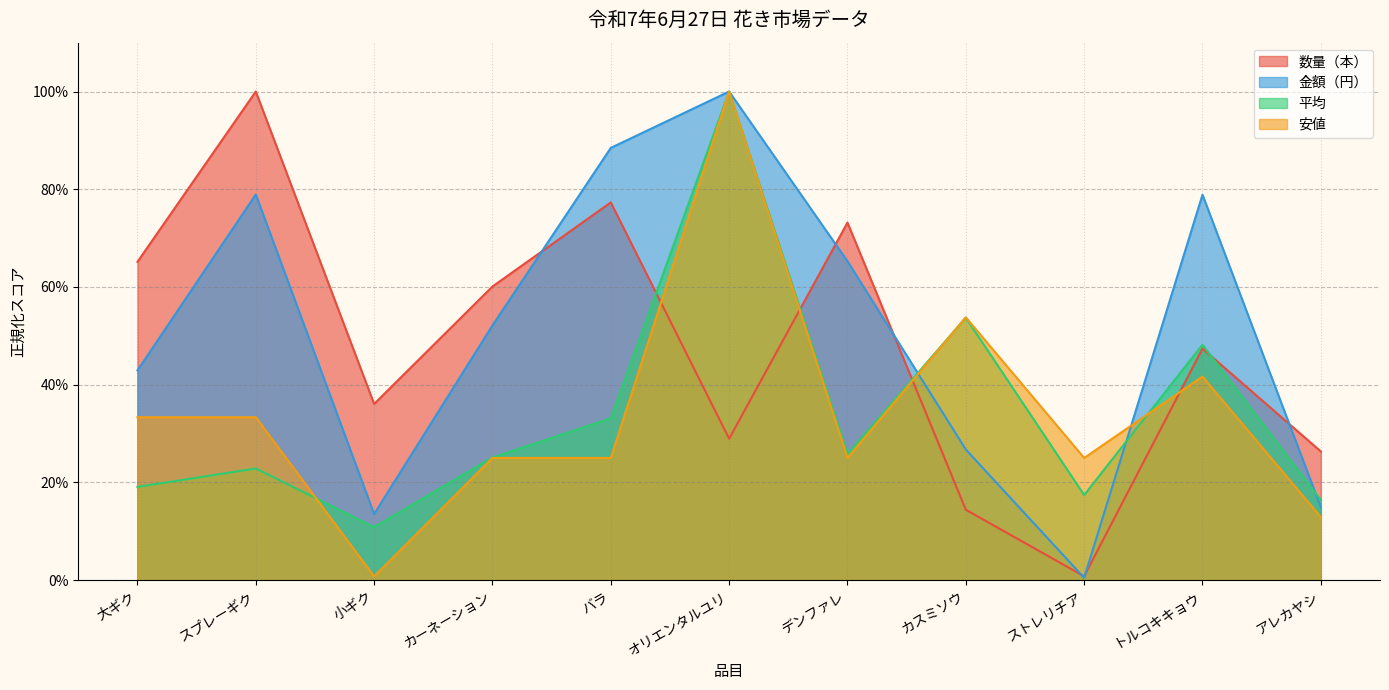

At which label does 数量（本） reach its minimum?

ストレリチア